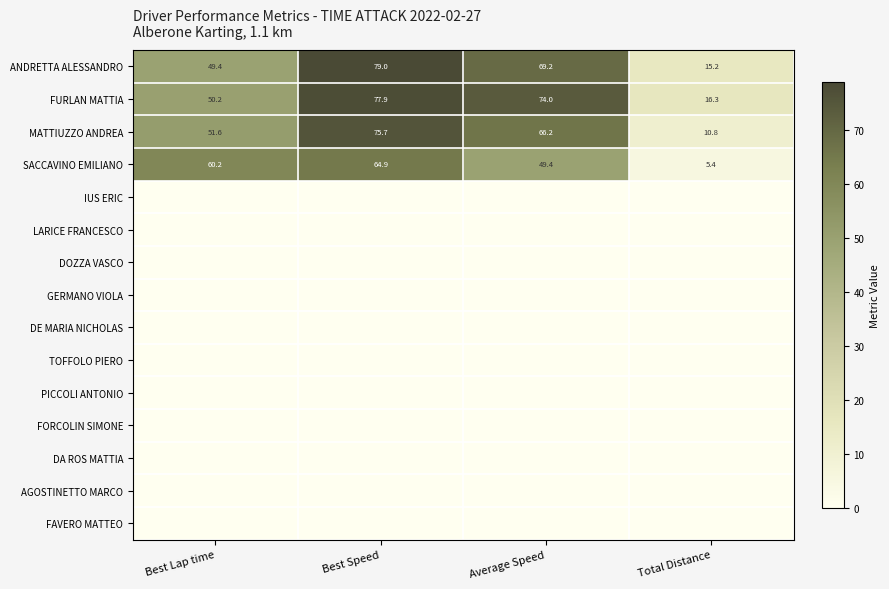

At how many categories does at least one series exceed 9?

4